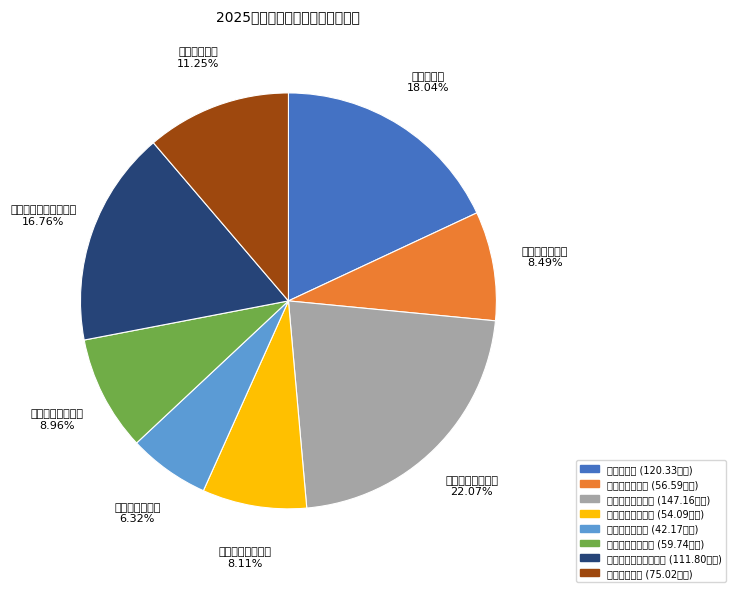

How much of the chart is everything except 事业单位绩效工资?

91.0%